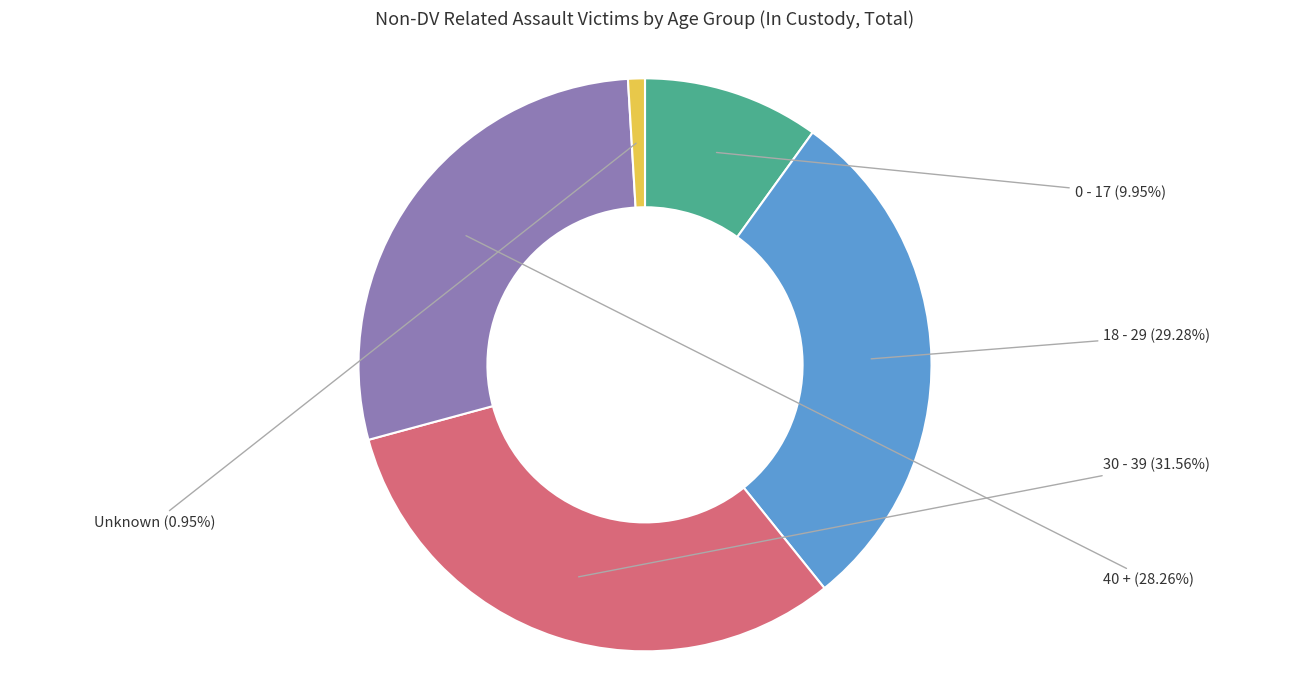

Does any single category account for the majority?

No